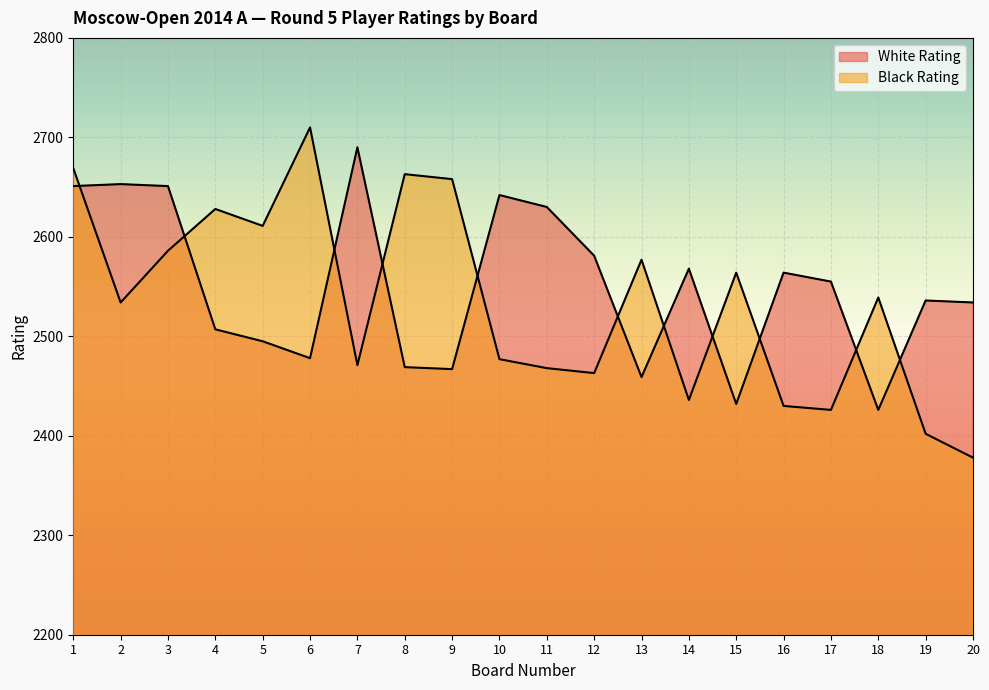

Reading right to left, extract all data points from this chart.

White Rating: 20=2534	19=2536	18=2426	17=2555	16=2564	15=2432	14=2568	13=2459	12=2581	11=2630	10=2642	9=2467	8=2469	7=2690	6=2478	5=2495	4=2507	3=2651	2=2653	1=2651
Black Rating: 20=2378	19=2402	18=2539	17=2426	16=2430	15=2564	14=2436	13=2577	12=2463	11=2468	10=2477	9=2658	8=2663	7=2471	6=2710	5=2611	4=2628	3=2586	2=2534	1=2669